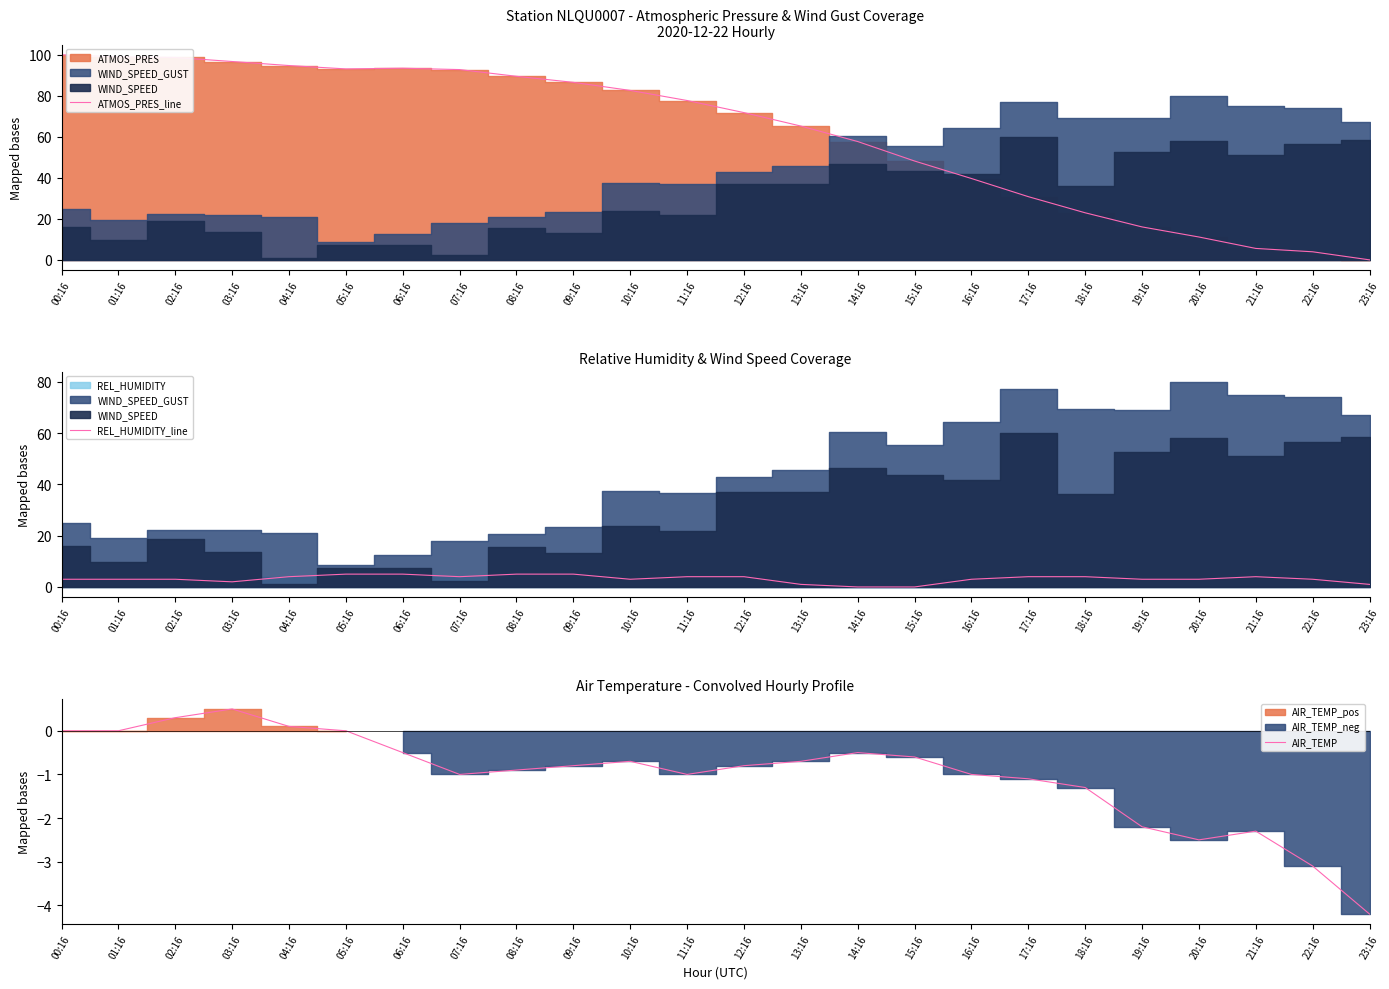

What is the value of the ATMOS_PRES_line point at the 20th from the left?

16.1